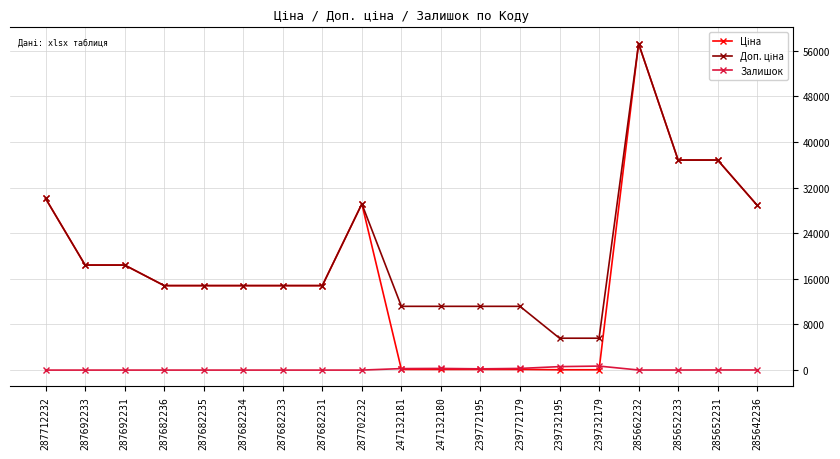

What is the total value across all series at 287692233?

36841.7